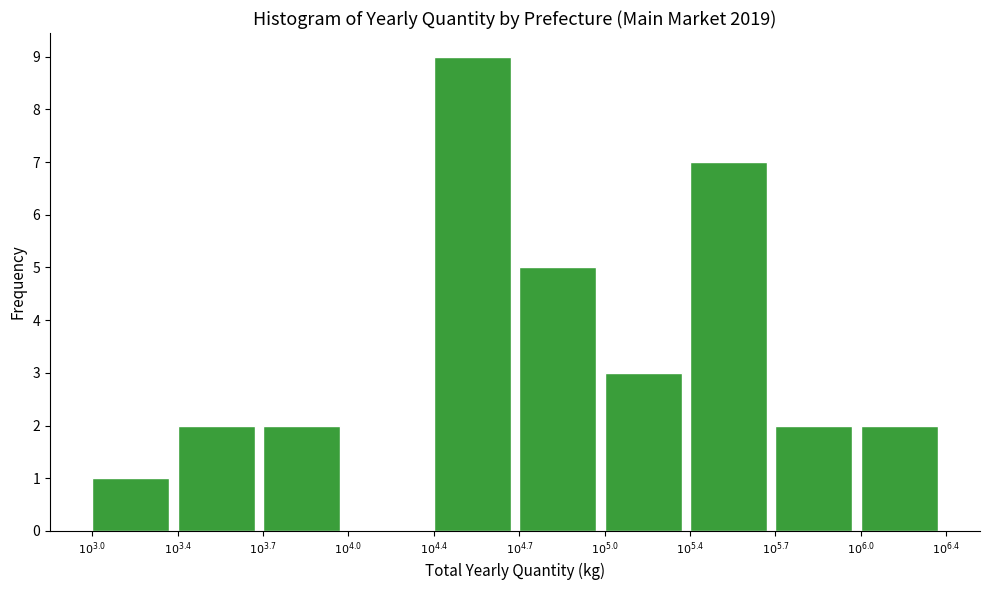

What is the maximum value shown in the chart?

9